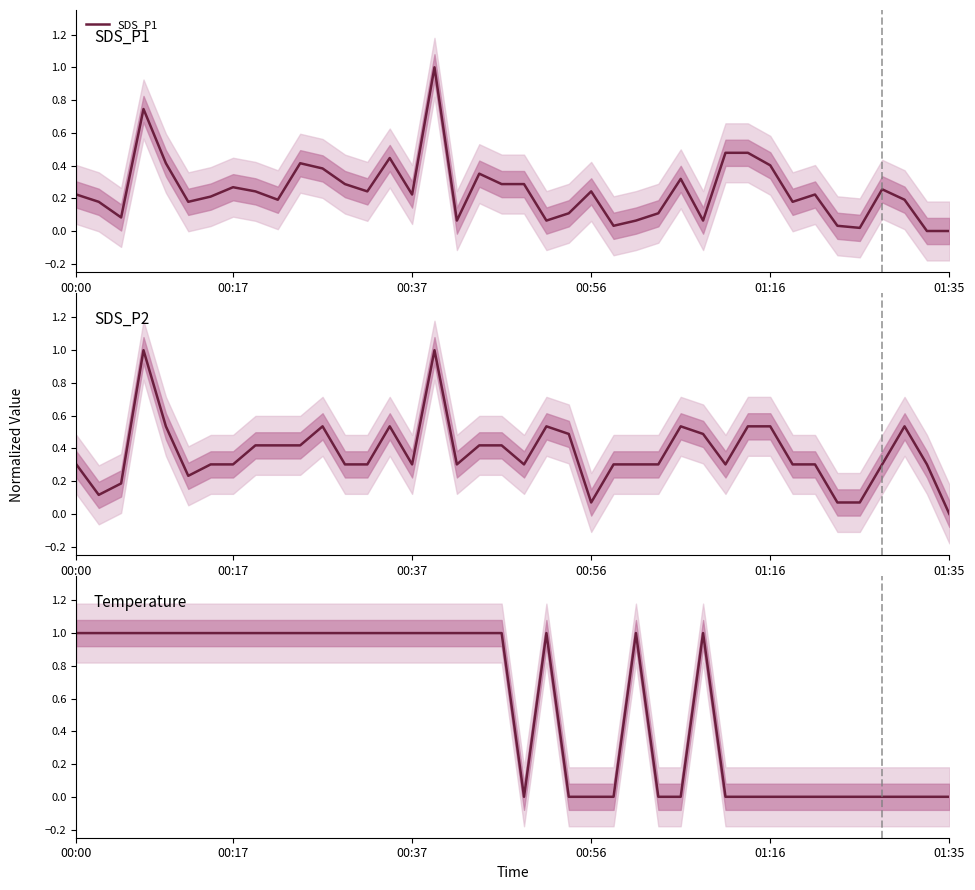

How many positive values does the SDS_P1 series have?

38